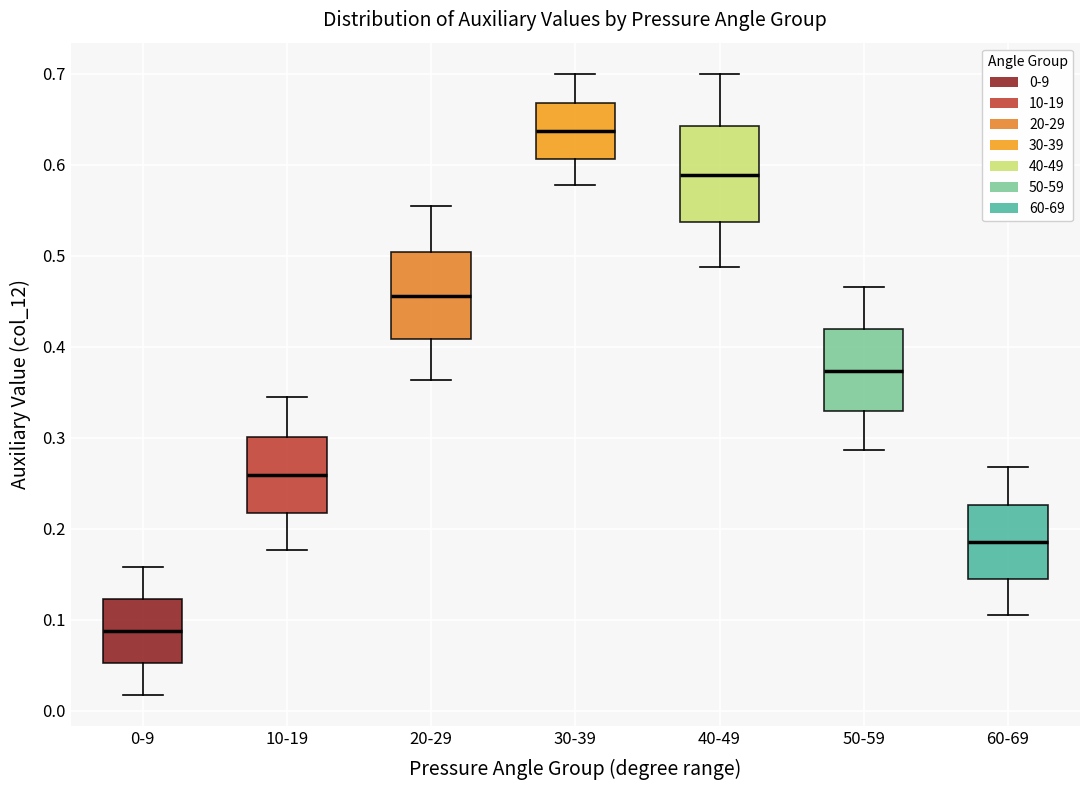

Reading left to right, read every box against the y-axis: the position of its median line, the range the box covers, and the ends of its whiskers. The values are not printed on the chart, so give them approximately, as read against the axis.

0-9: median 0.09, box 0.05 to 0.12, whiskers 0.02 to 0.16
10-19: median 0.26, box 0.22 to 0.30, whiskers 0.18 to 0.34
20-29: median 0.46, box 0.41 to 0.50, whiskers 0.36 to 0.55
30-39: median 0.64, box 0.61 to 0.67, whiskers 0.58 to 0.70
40-49: median 0.59, box 0.54 to 0.64, whiskers 0.49 to 0.70
50-59: median 0.37, box 0.33 to 0.42, whiskers 0.29 to 0.47
60-69: median 0.19, box 0.15 to 0.23, whiskers 0.11 to 0.27